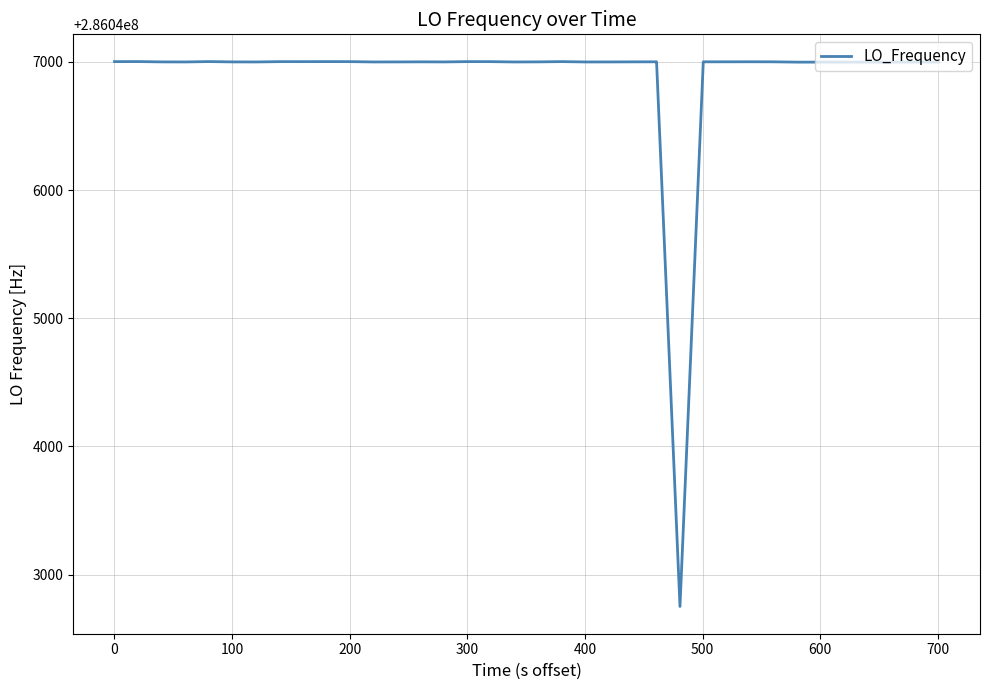

What is the smallest value displayed?

286042750.9